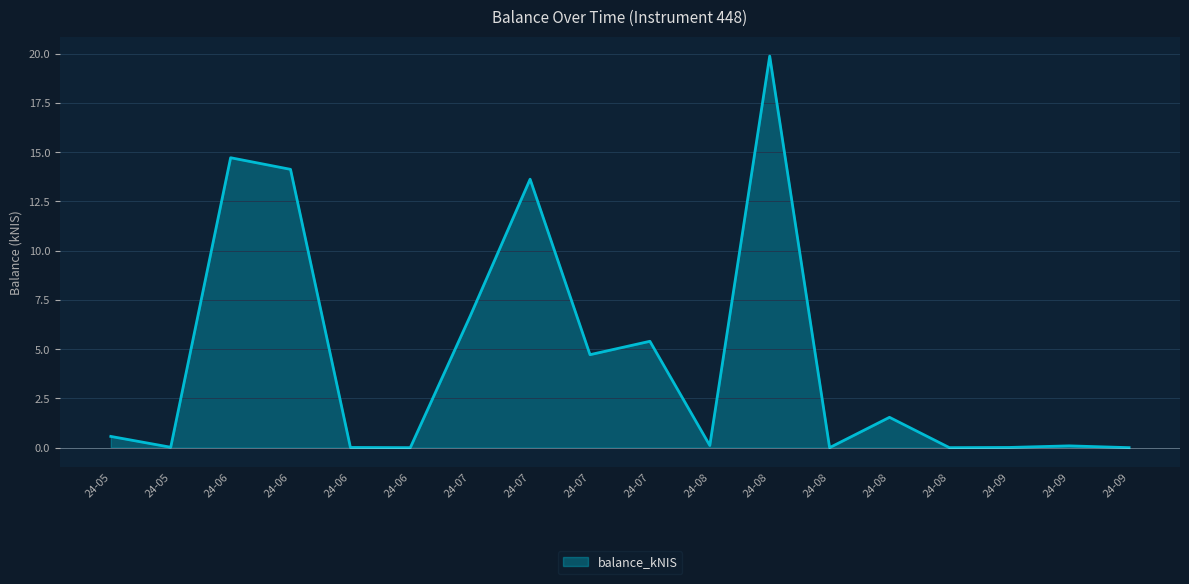

Which category has the highest value across all series?

24-08